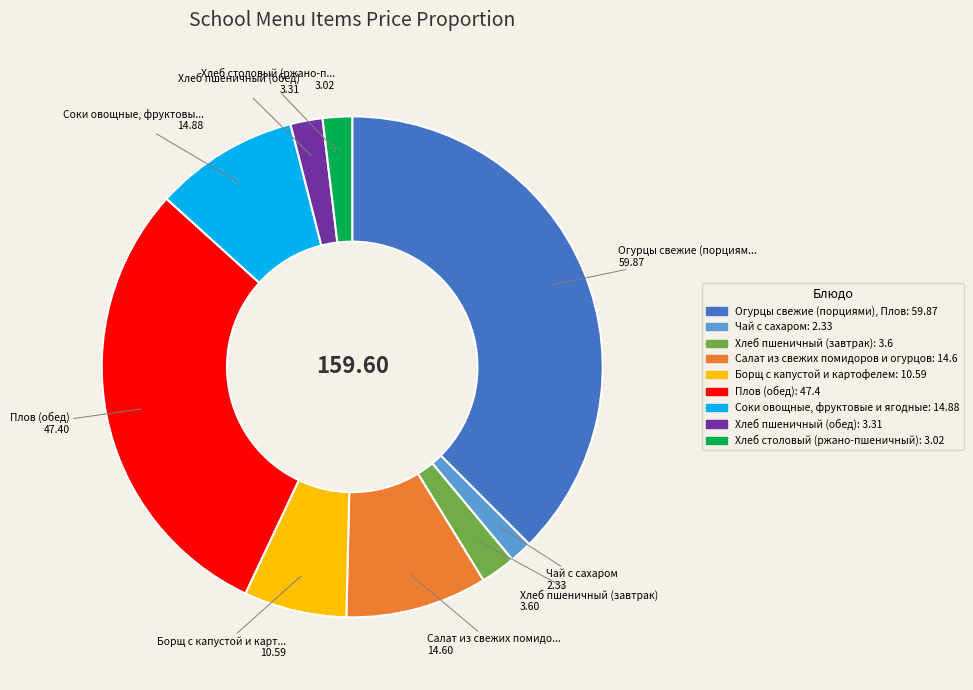

What is the largest slice in the pie chart?

Огурцы свежие (порциями), Плов